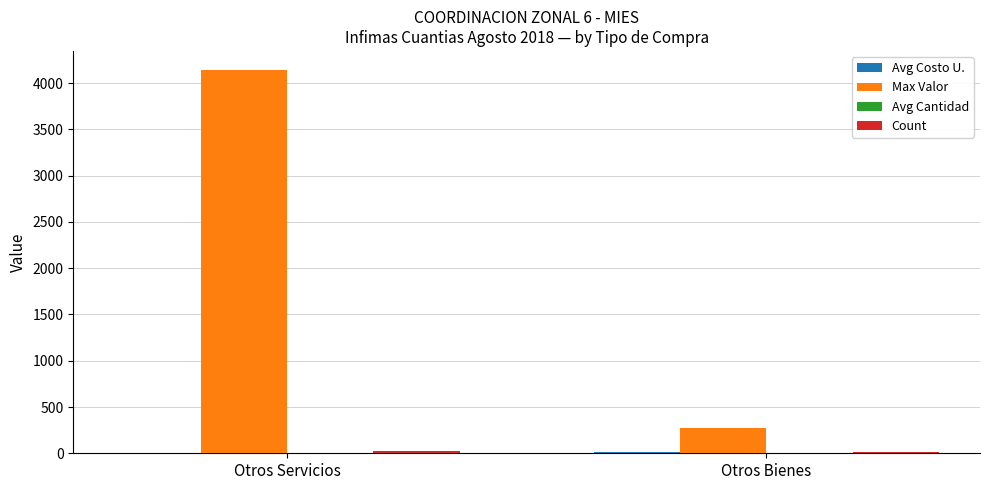

At which label is Max Valor closest to 2205?

Otros Bienes